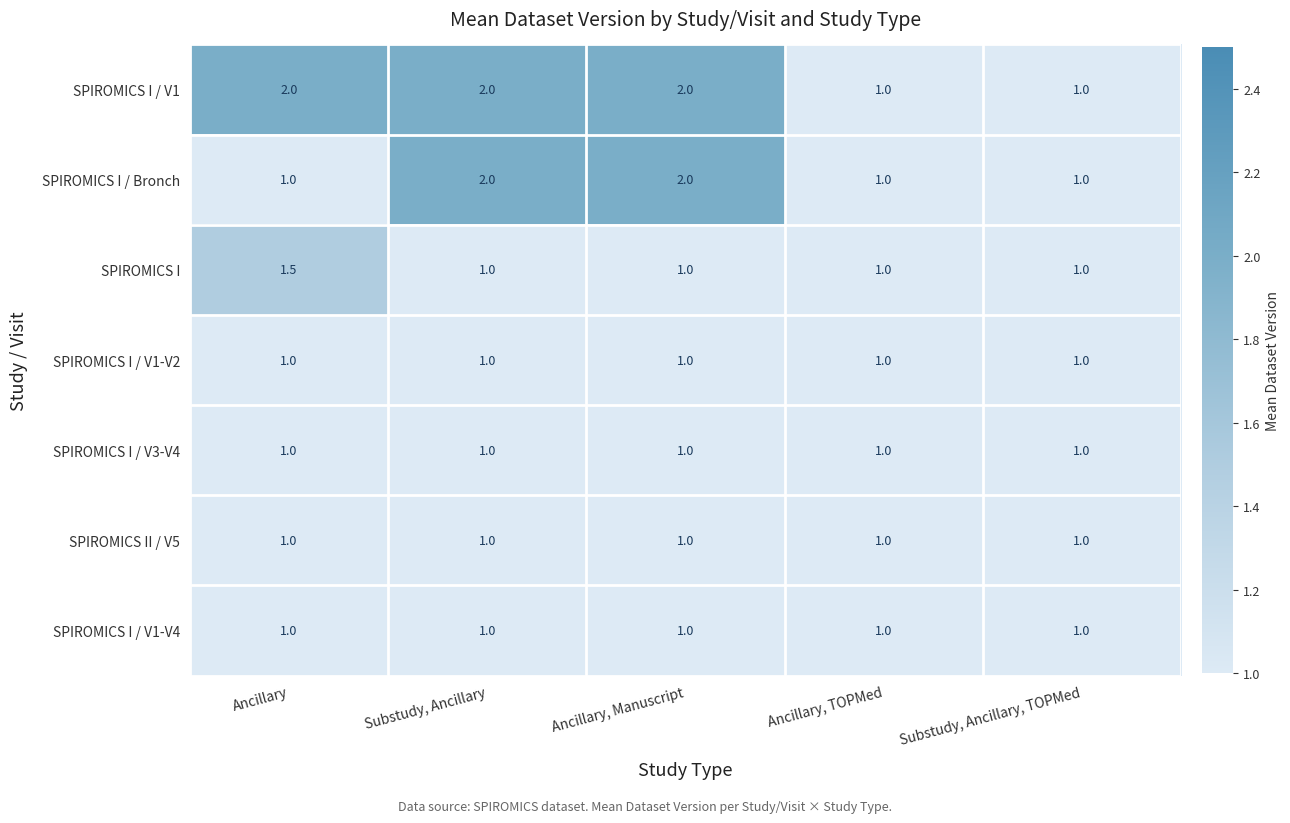

What is the sum of all SPIROMICS I / V3-V4 values?

5.0